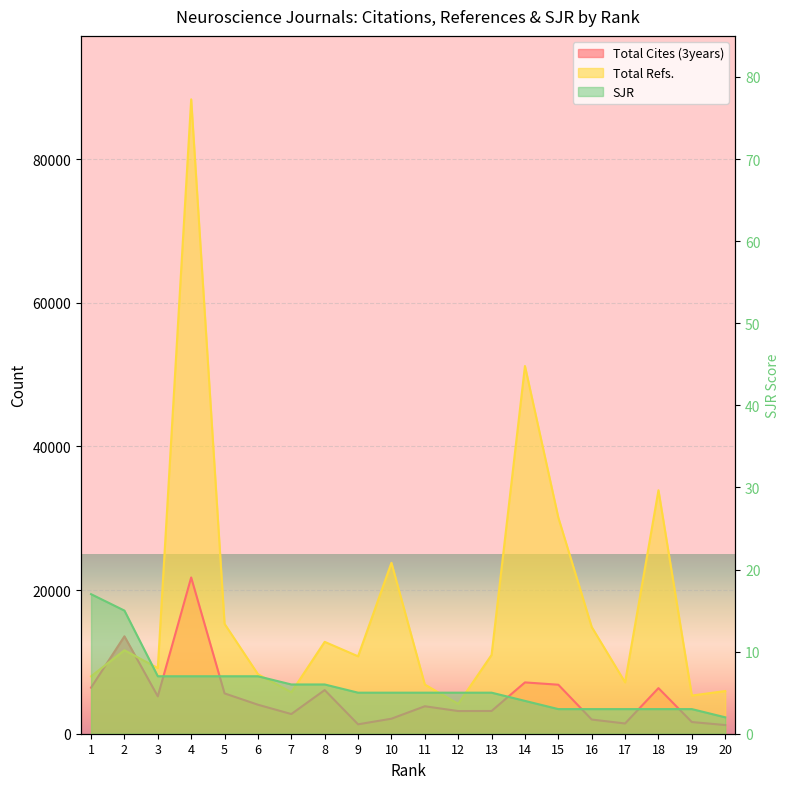

What is the average value of the Total Refs. series?

18213